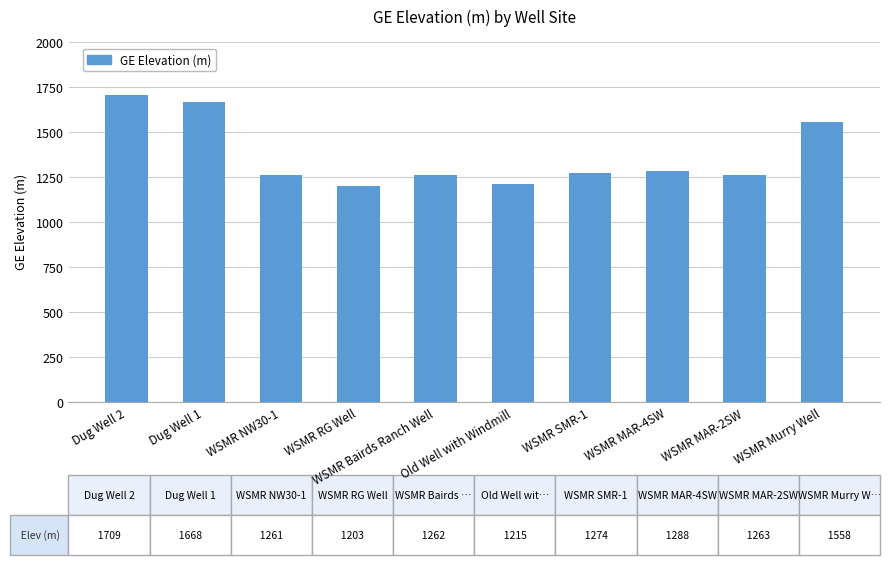

Which category has the highest value across all series?

Dug Well 2